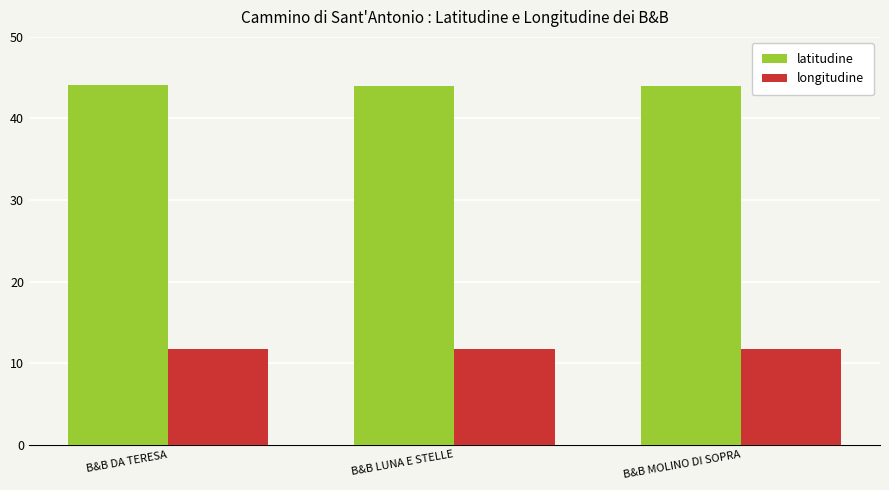

At how many categories does at least one series exceed 14?

3